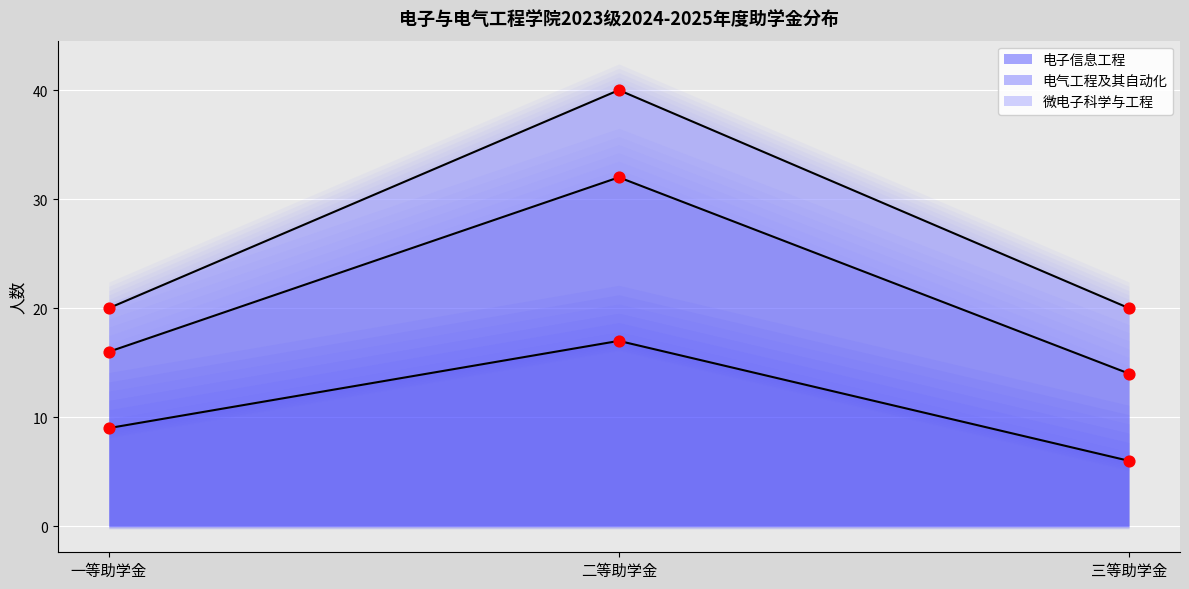

What is the total value across all series at 二等助学金?

57